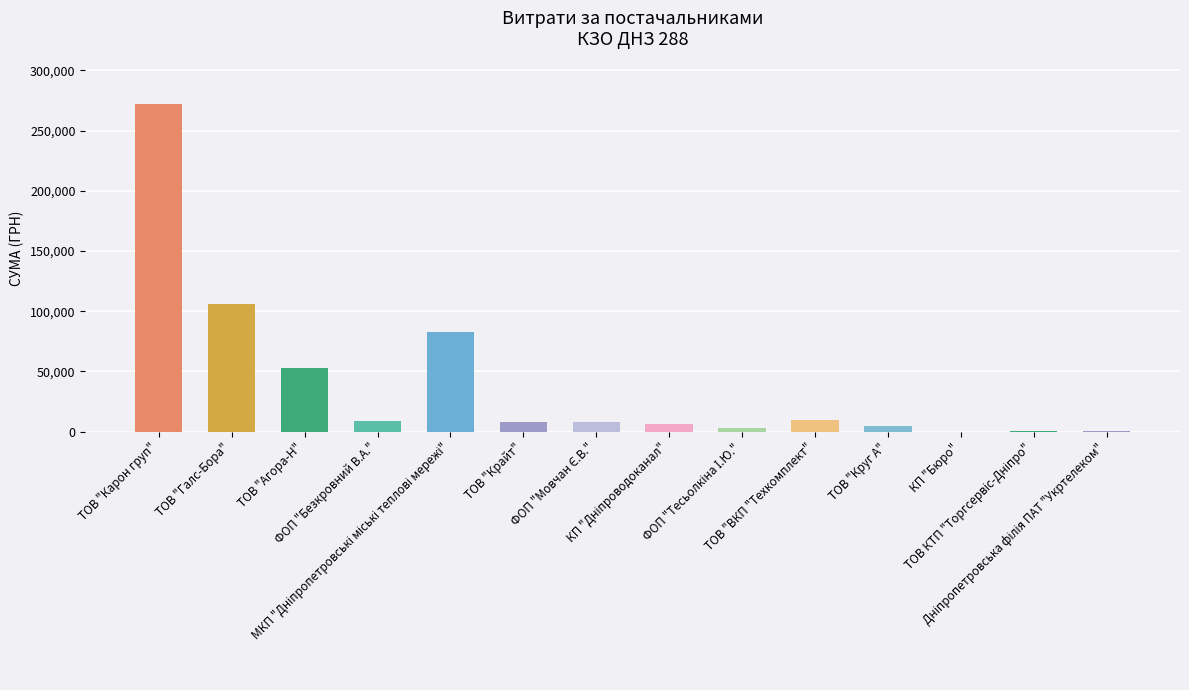

What is the maximum value shown in the chart?

272422.2